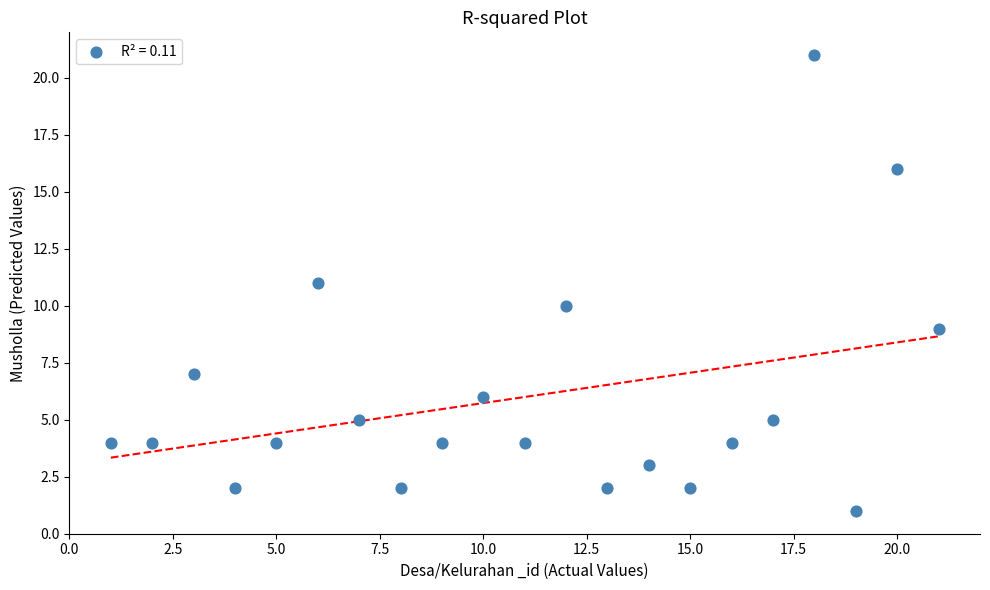

What is the range of Y values (max minus min)?

20